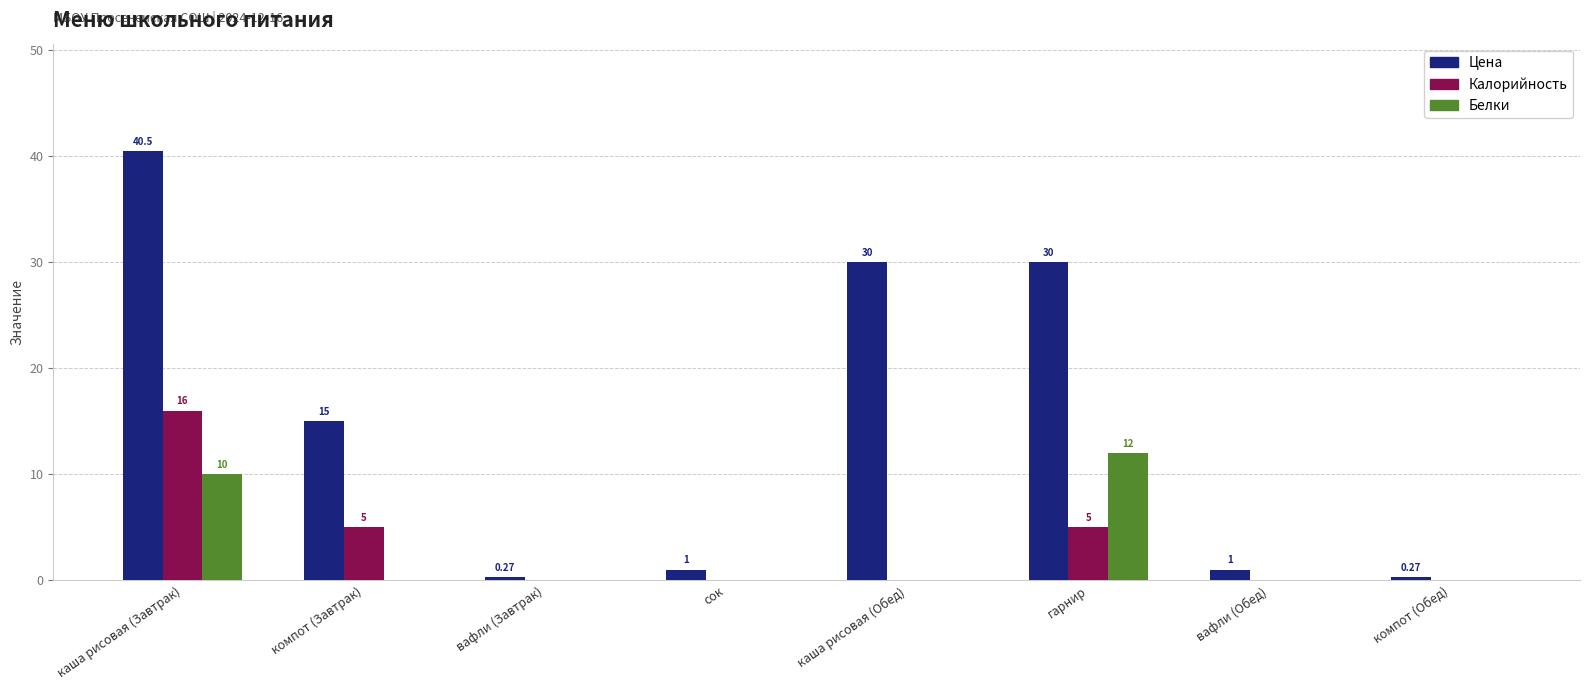

The value of Калорийность at сок is 0.0. True or false?

True